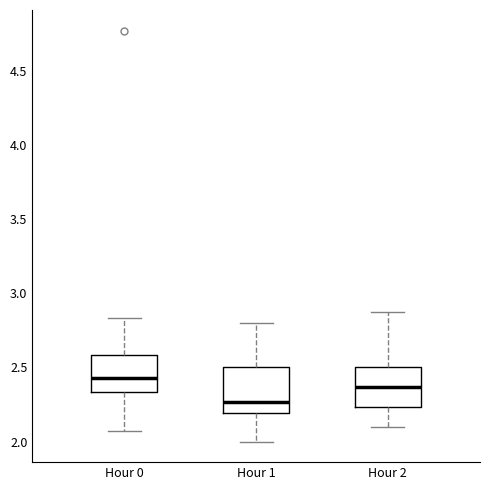

Which box's median line is the highest?

Hour 0